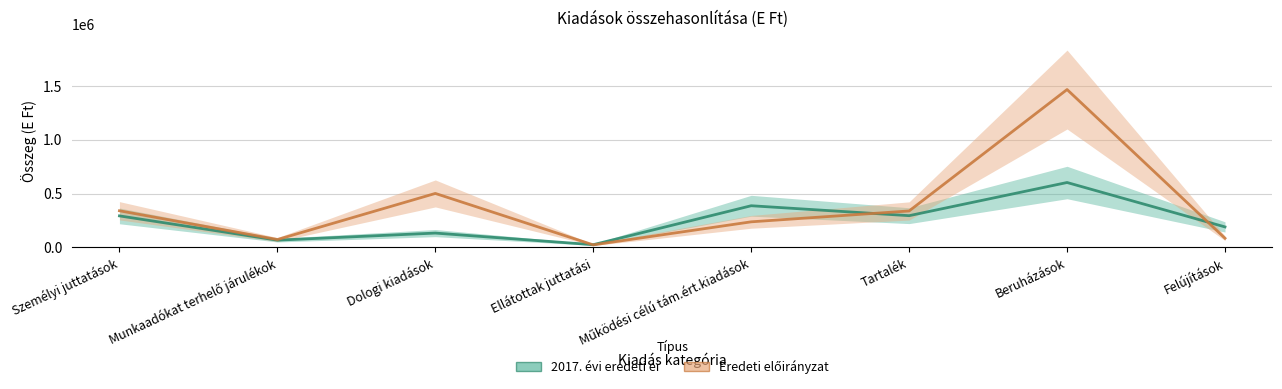

Where is 2017. évi eredeti ei nearest to the value 313721?

Tartalék